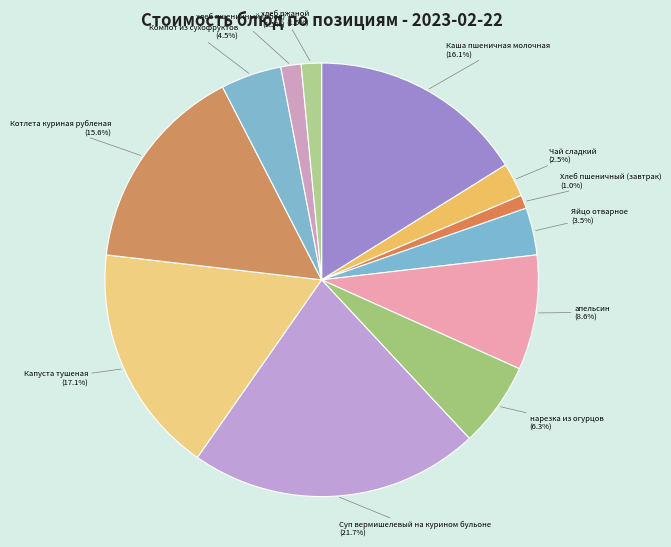

Between Капуста тушеная and Чай сладкий, which is larger?

Капуста тушеная